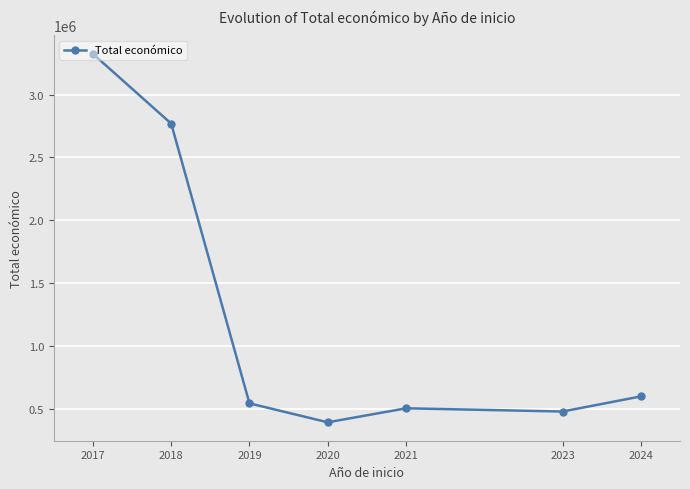

At which category does the chart reach its minimum across all series?

2020